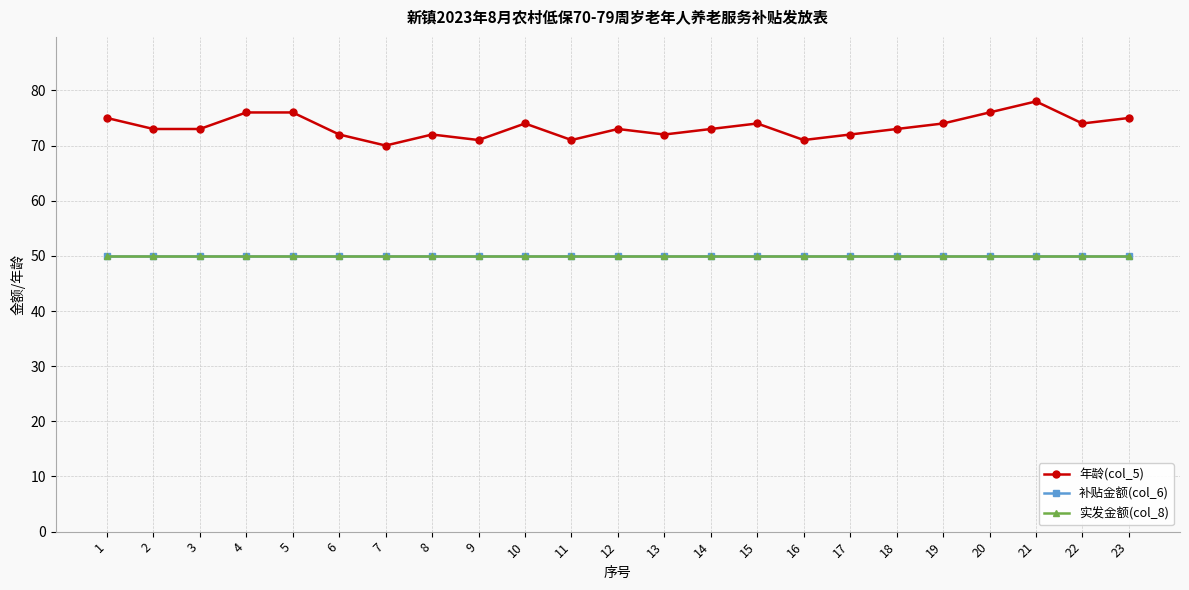

Does the chart have visible grid lines?

Yes